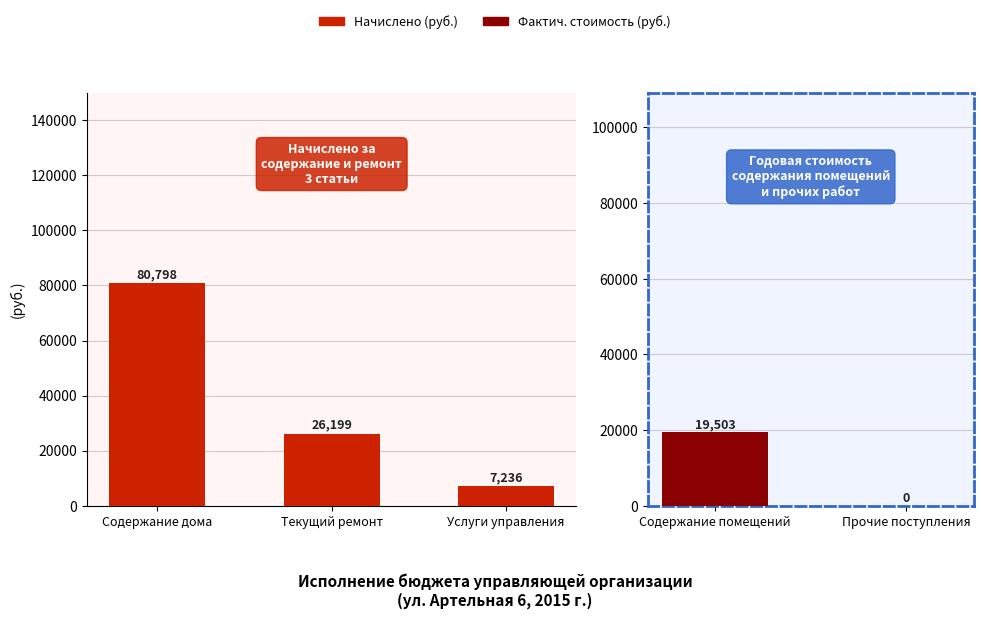

What is the maximum value for Начислено?

80798.0